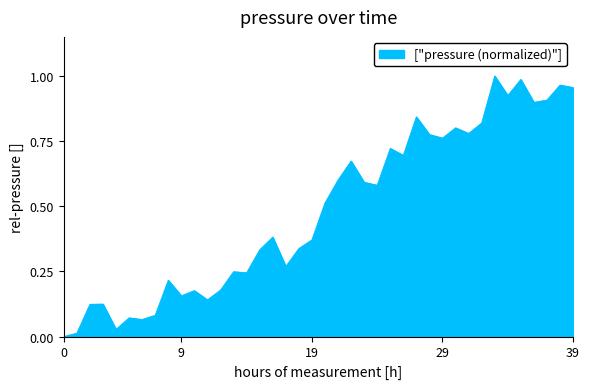

Does the chart have visible grid lines?

No